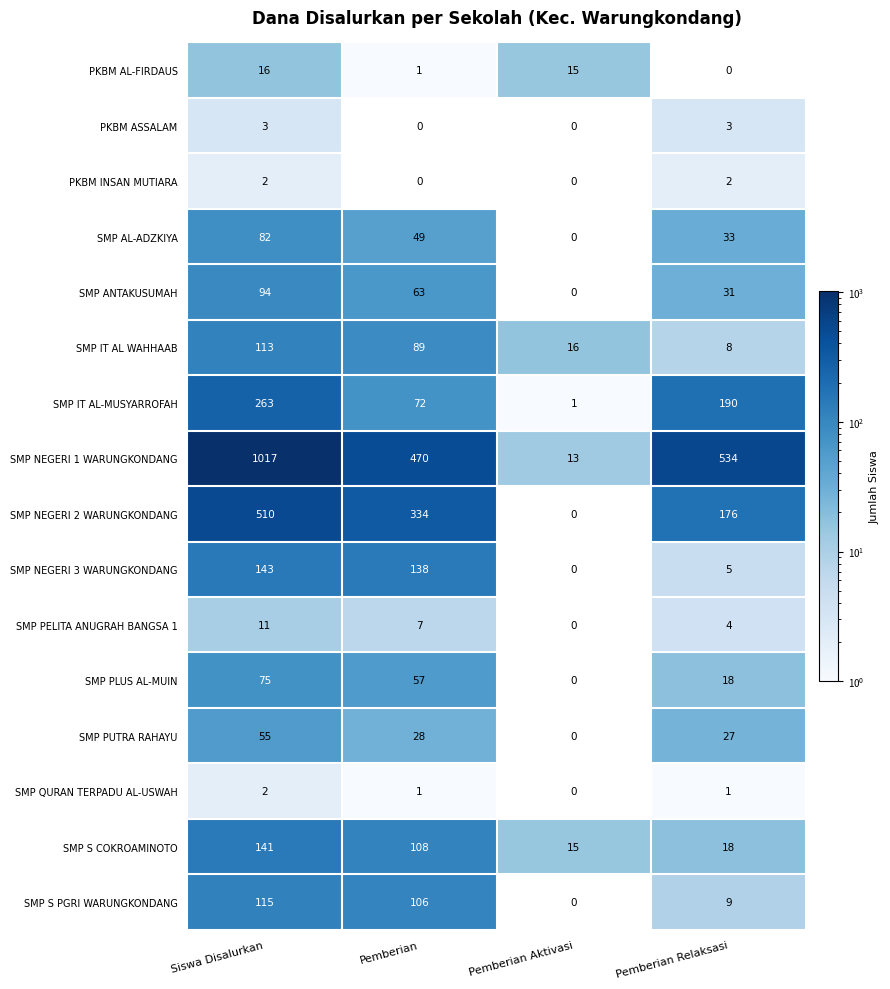

How many SMP ANTAKUSUMAH values are between 31 and 94?

3